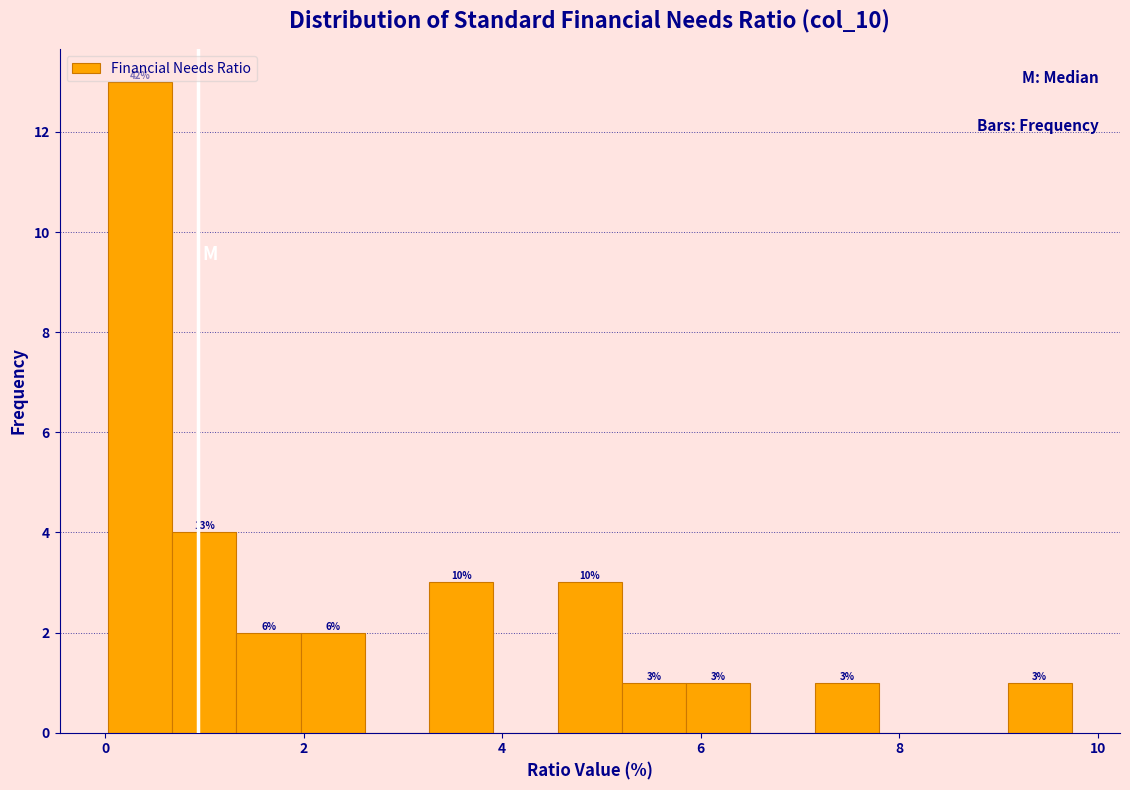

Read against the x-axis, roughly where is the centre of the tallest bar?

0.4